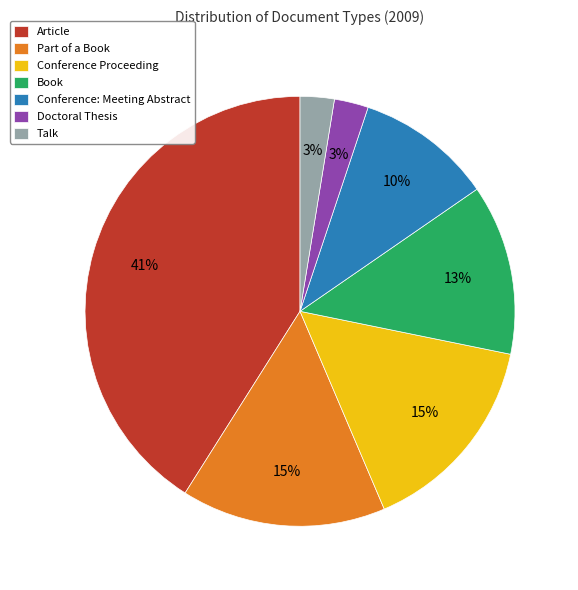

Which slice is the largest?

Article